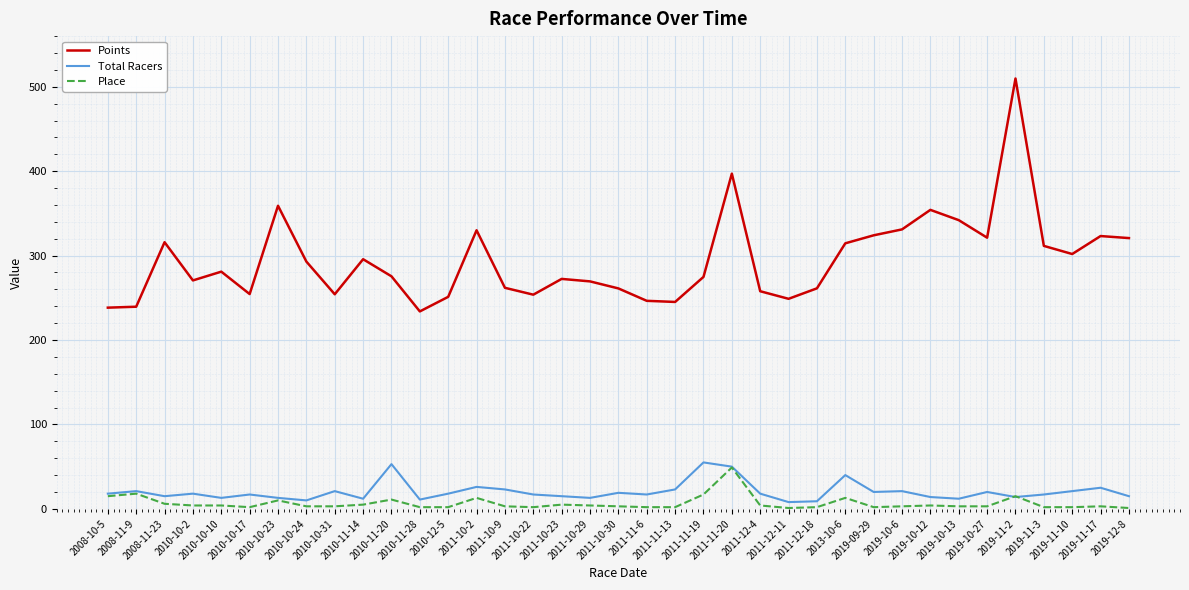

Where is the first local maximum for Points?

2008-11-23